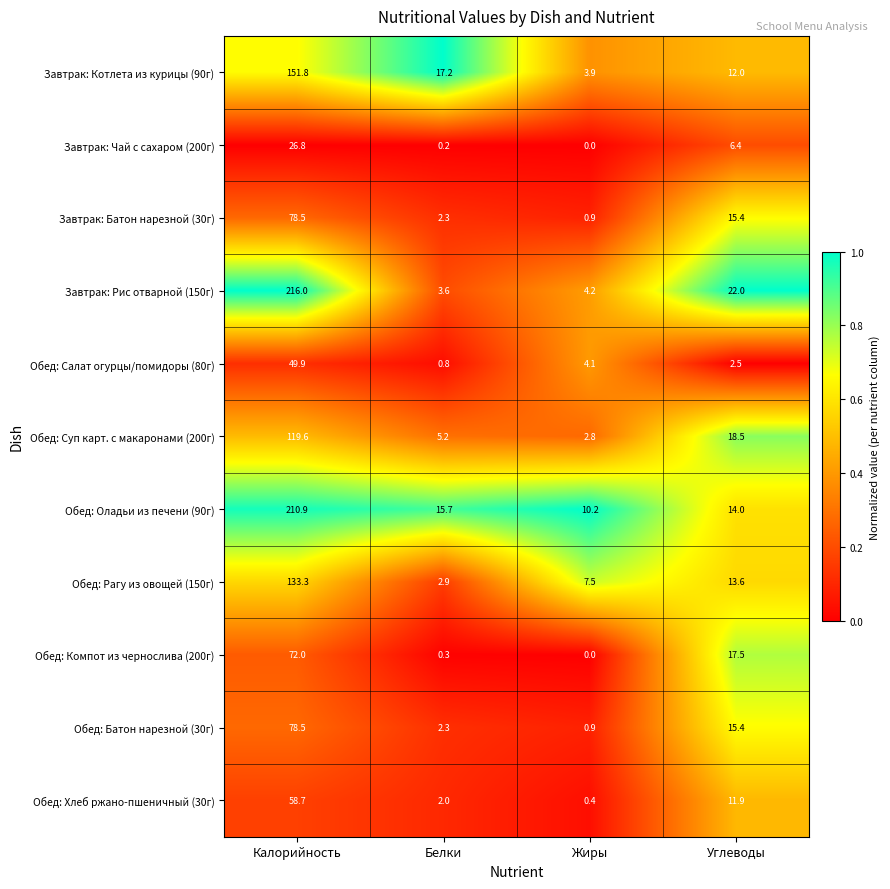

Where does the Обед: Суп карт. с макаронами (200г) series first go above 18?

Калорийность